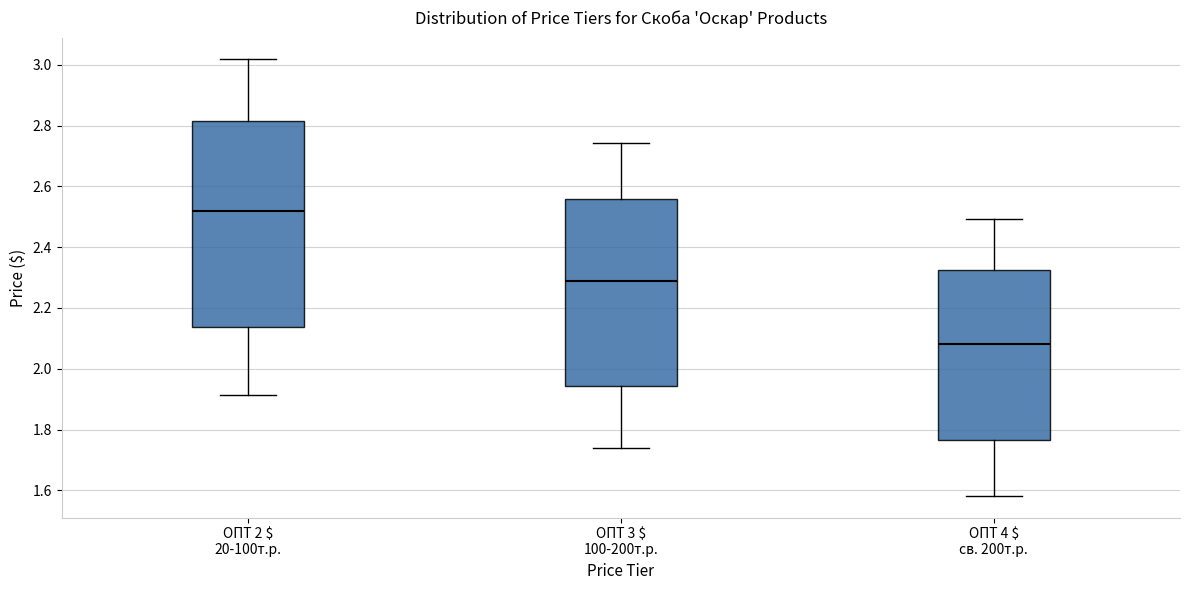

Reading left to right, read every box against the y-axis: the position of its median line, the range the box covers, and the ends of its whiskers. The values are not printed on the chart, so give them approximately, as read against the axis.

ОПТ 2 $ 20-100т.р.: median 2.52, box 2.14 to 2.82, whiskers 1.92 to 3.02
ОПТ 3 $ 100-200т.р.: median 2.28, box 1.94 to 2.56, whiskers 1.74 to 2.74
ОПТ 4 $ св. 200т.р.: median 2.08, box 1.76 to 2.32, whiskers 1.58 to 2.50